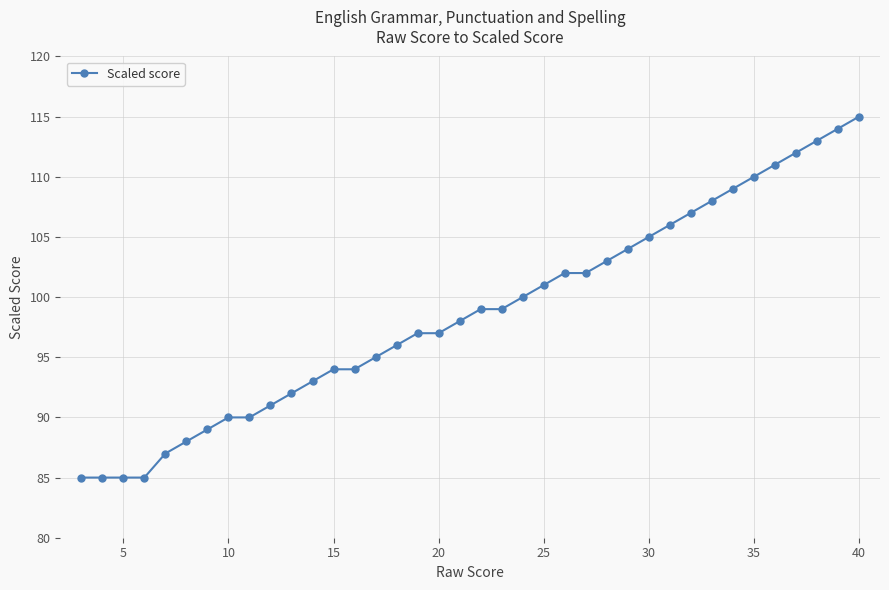

How many values are below 99?

19